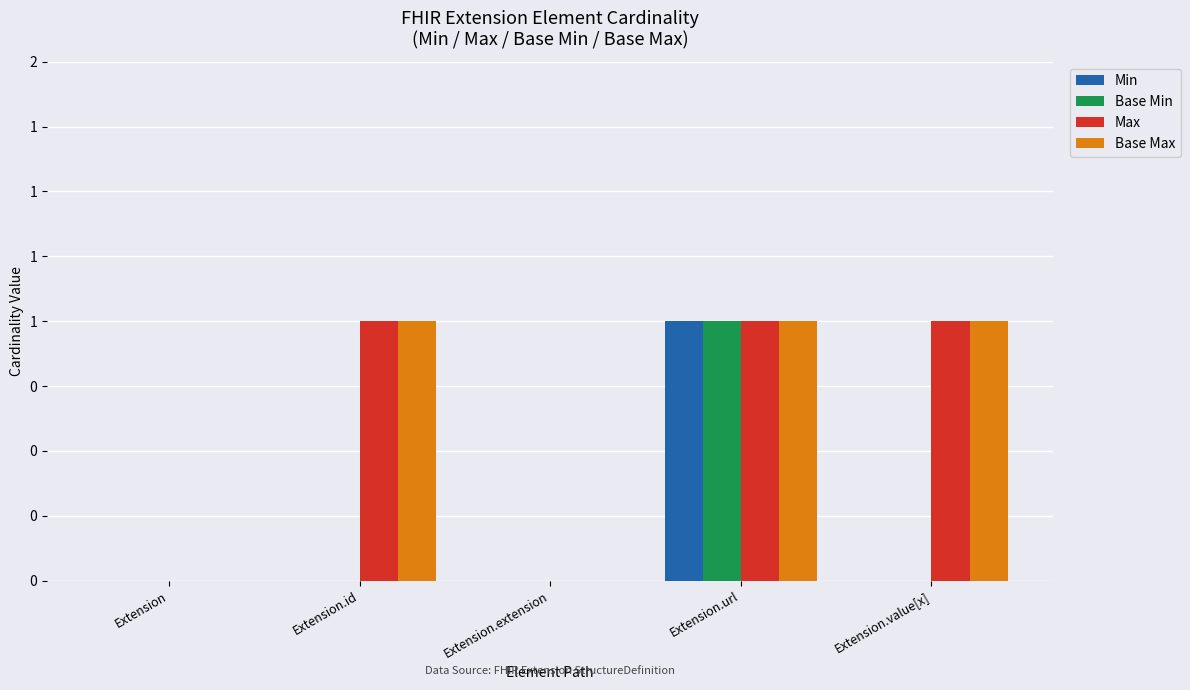

Are the bars grouped side by side (vs. stacked)?

Yes